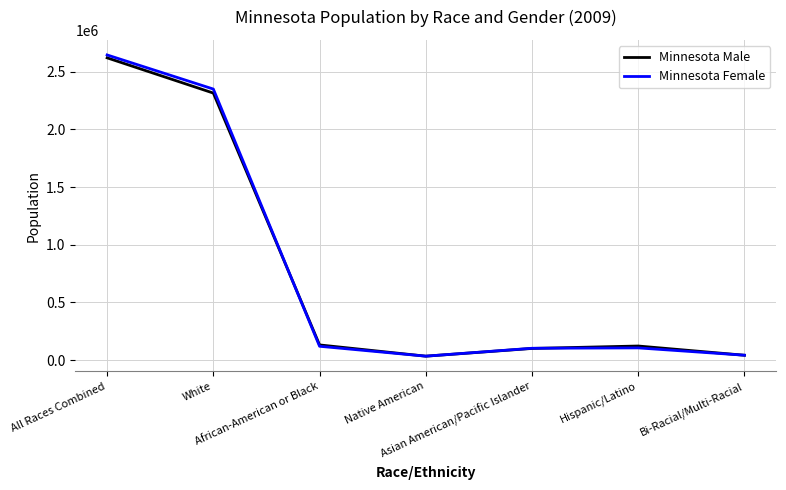

What is the sum of all Minnesota Female values?

5396315